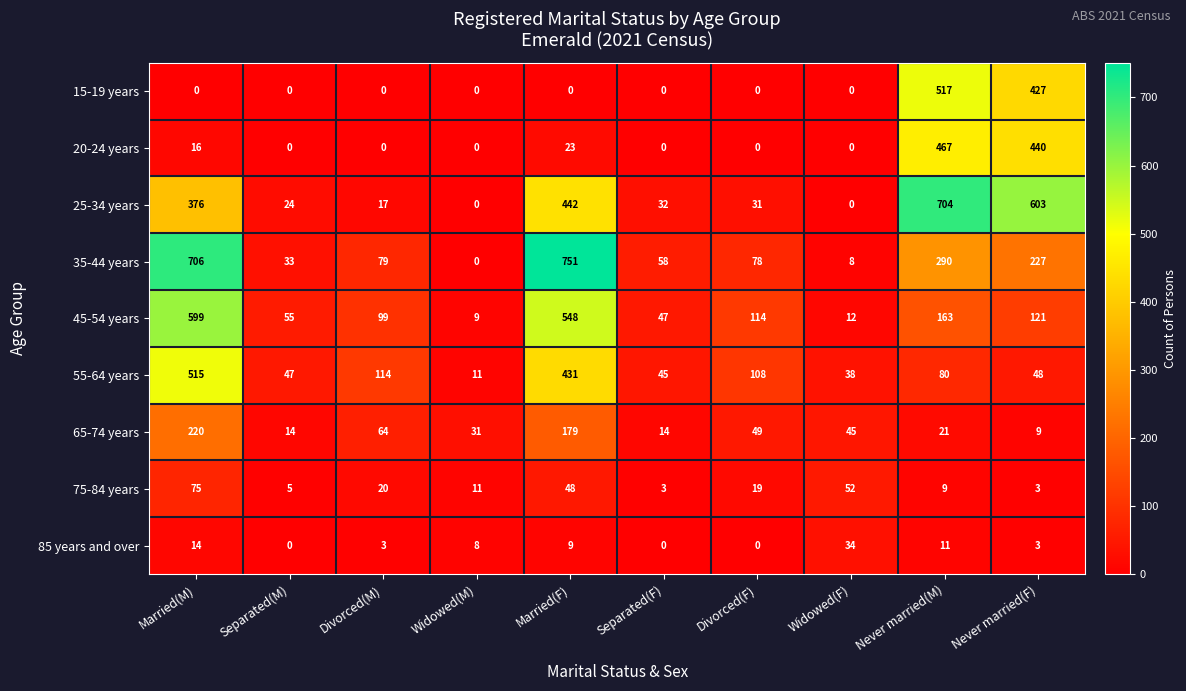

Read the 65-74 years value at Married(F), to the nearest 10.

180